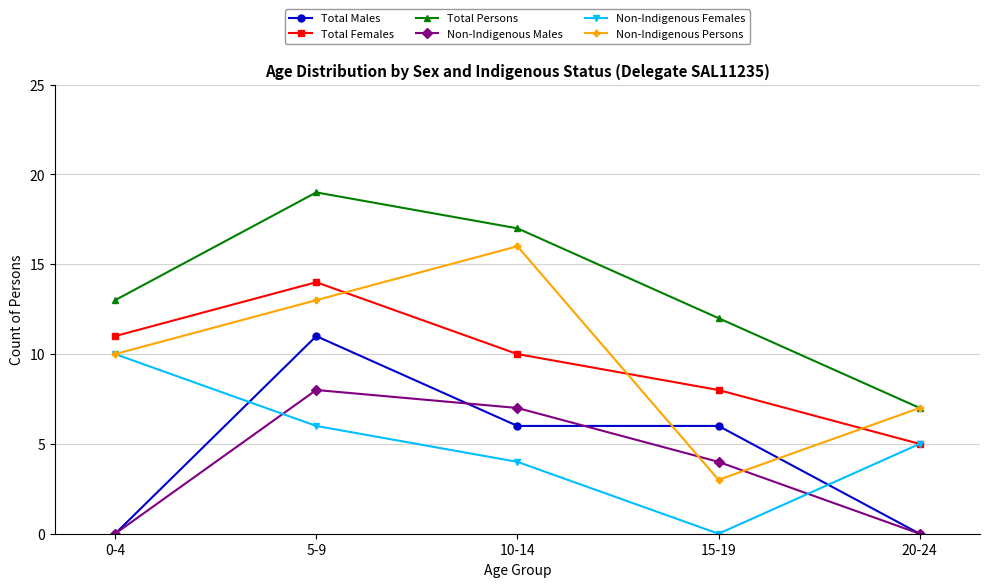

What is the label of the 2nd point from the right?

15-19